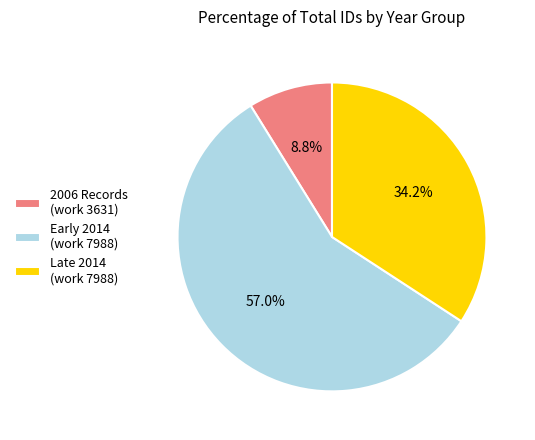

Is there any slice that represents more than half of the pie?

Yes